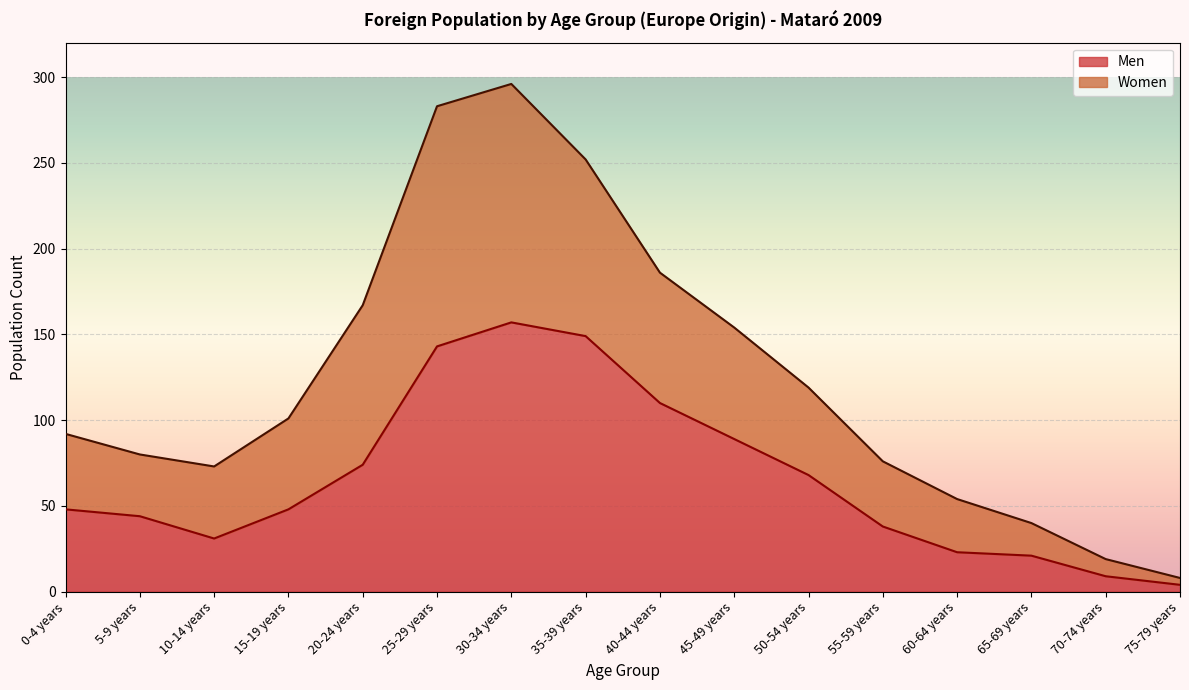

Which category has the highest value in the Men series?

30-34 years